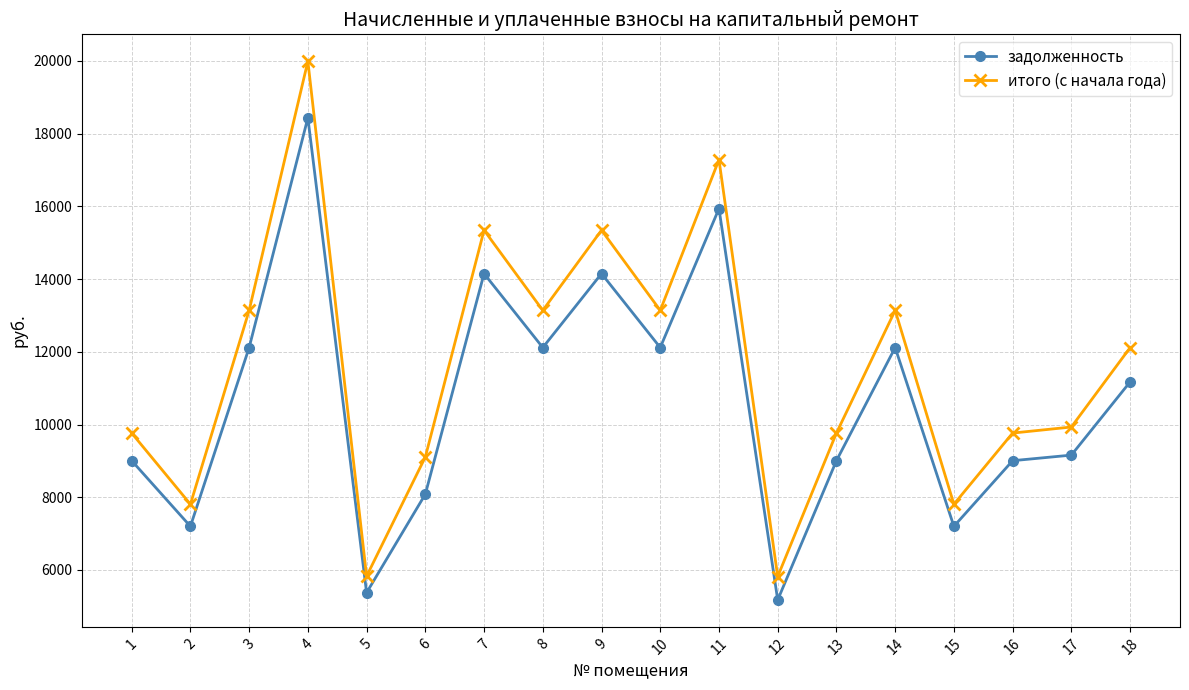

What is the spread (max minus min) of values at 18?

942.5